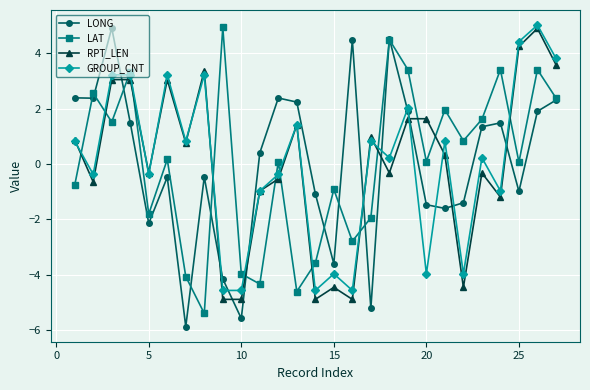

True or false: GROUP_CNT has more than 1 points higher than both neighbors.

True